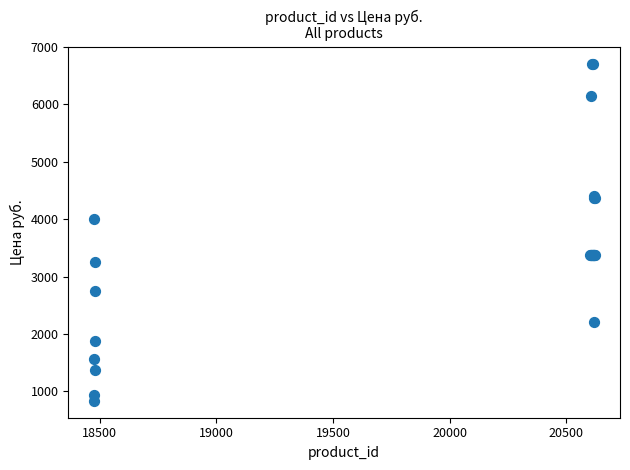

What Y value in the scatter plot is closest to 3771?

4001.5